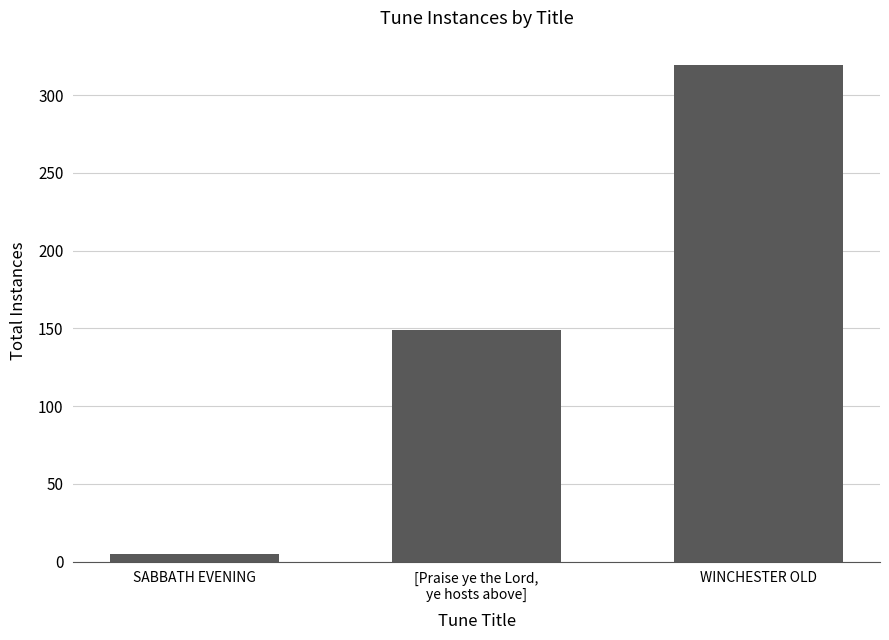

What is the value of the 3rd bar from the left?

319